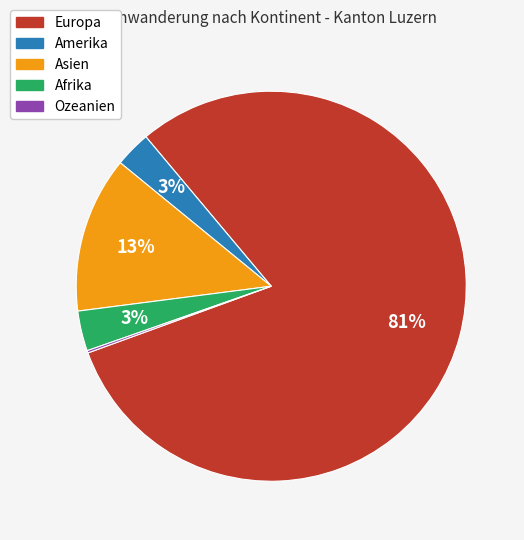

Which category accounts for the majority?

Europa